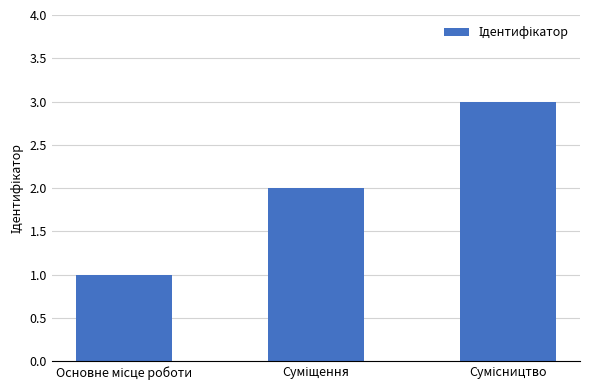

What is the greatest value displayed?

3